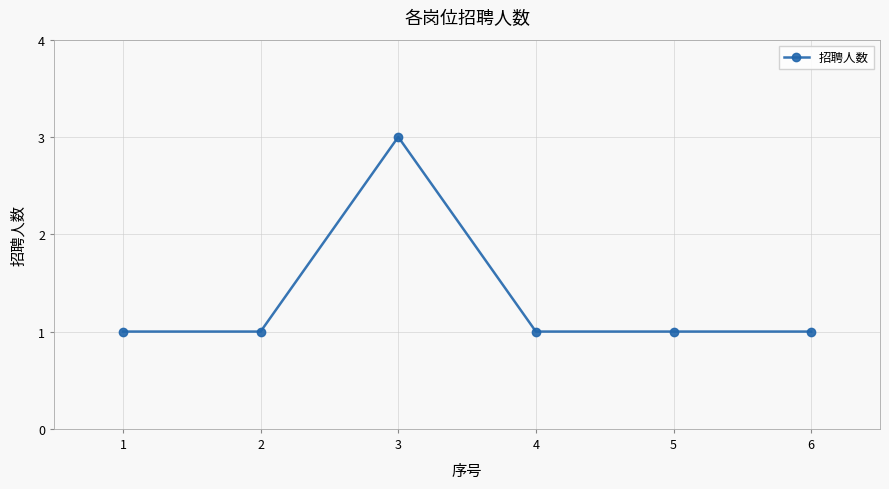

Reading left to right, extract all data points from this chart.

1	1	3	1	1	1